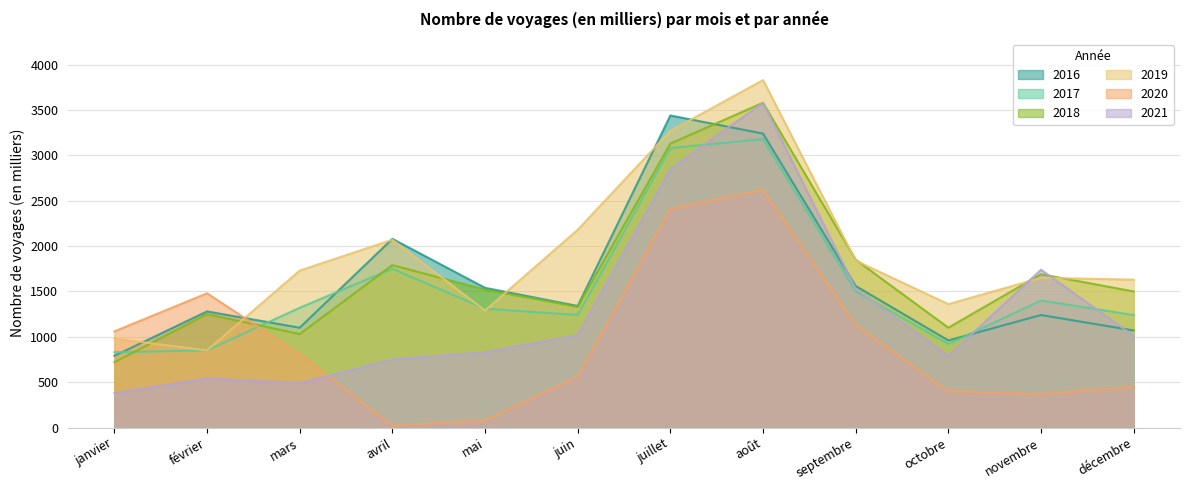

Which series ends up on top after the final intersection of 2019 and 2017?

2019